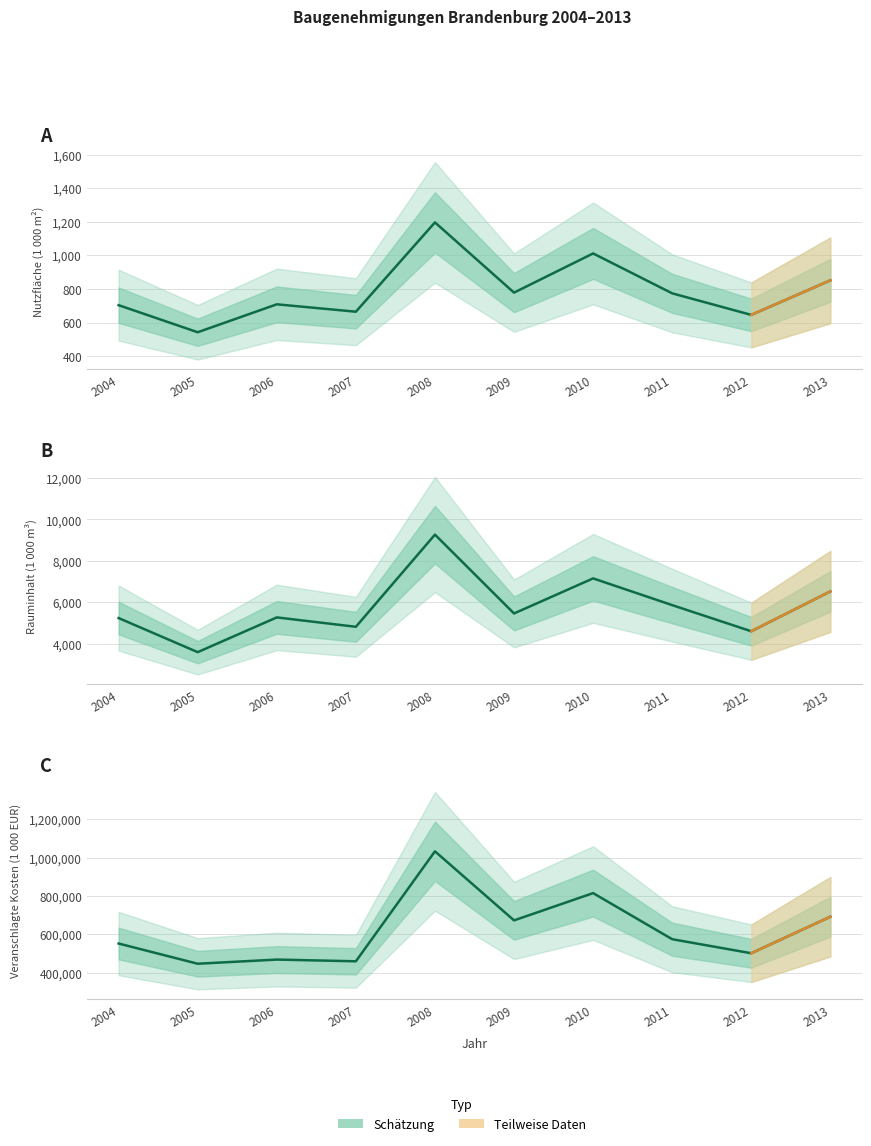

Which series has the widest spread of values?

Veranschlagte Kosten (1 000 EUR)